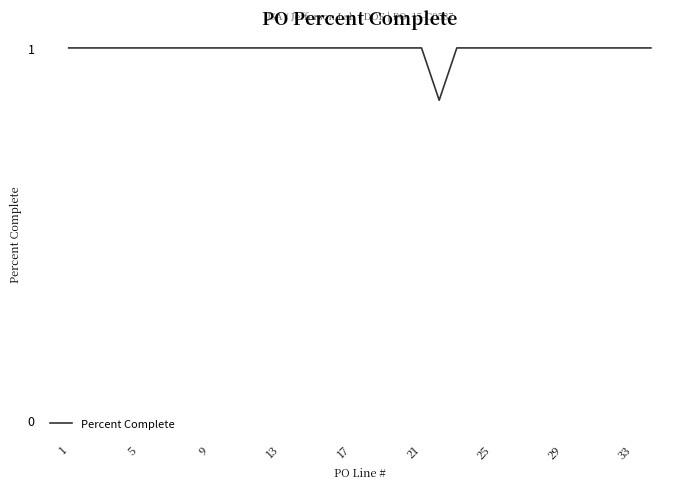

How many lines are shown in the chart?

1